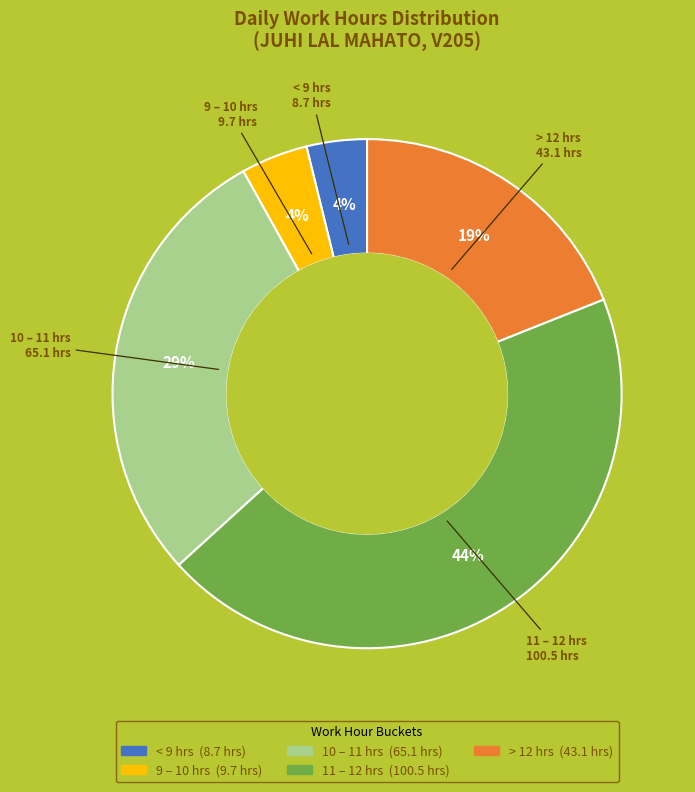

Is there a majority slice in this chart?

No